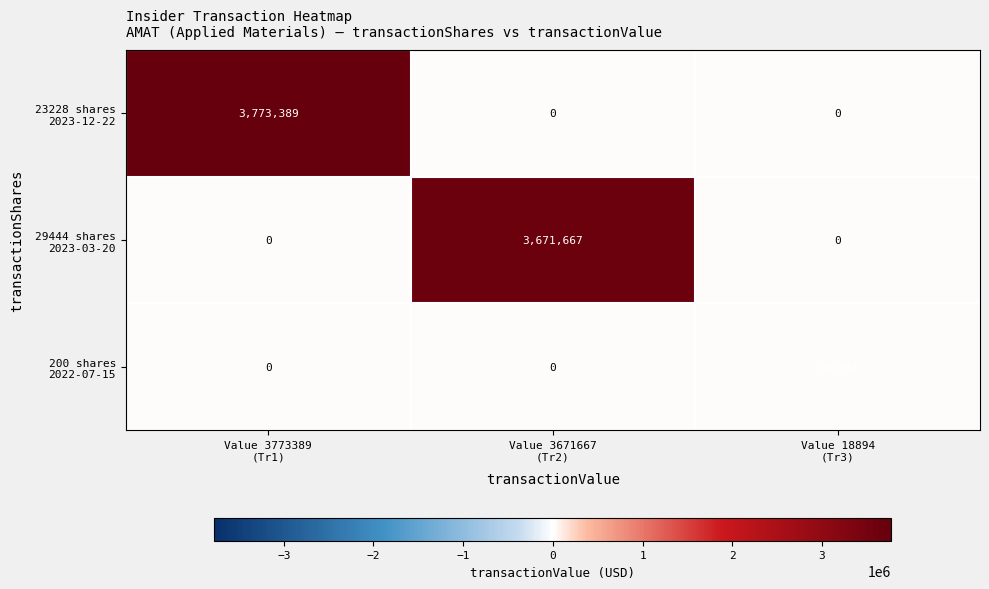

What is the greatest value displayed?

3773389